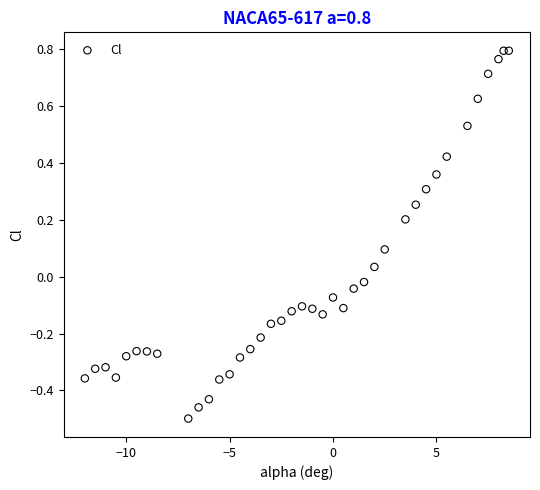

What is the range of Y values (max minus min)?

1.3